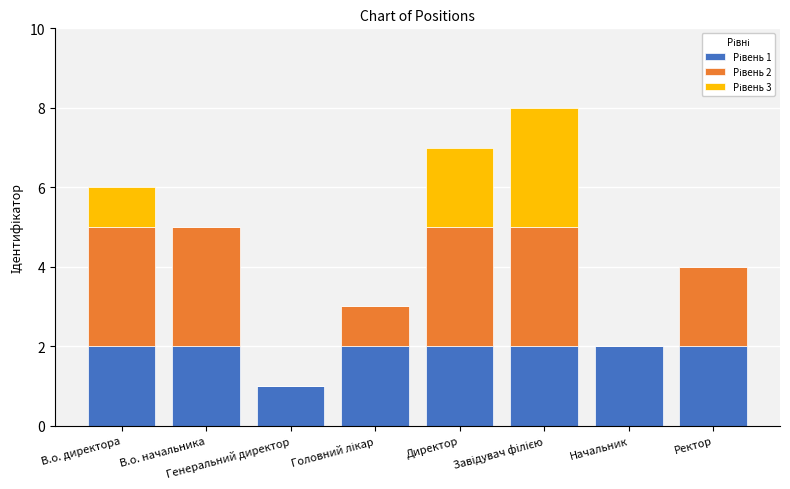

Which category has the highest value in the Рівень 1 series?

В.о. директора